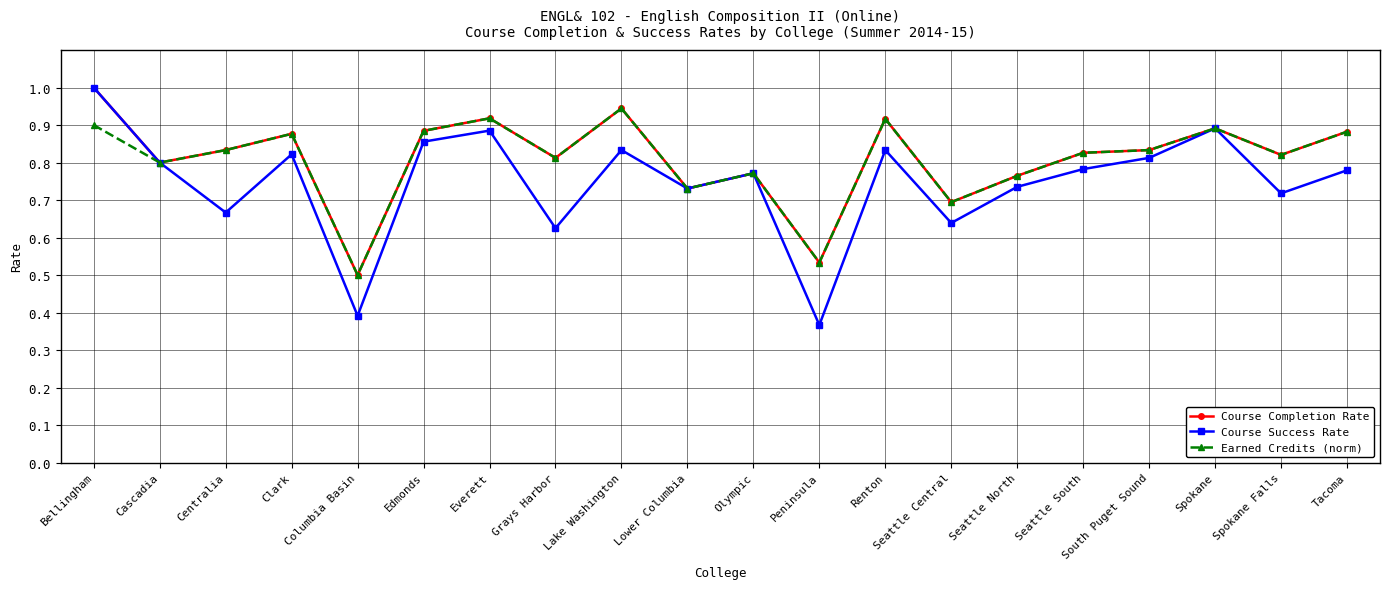

What position from the right is Everett?

14